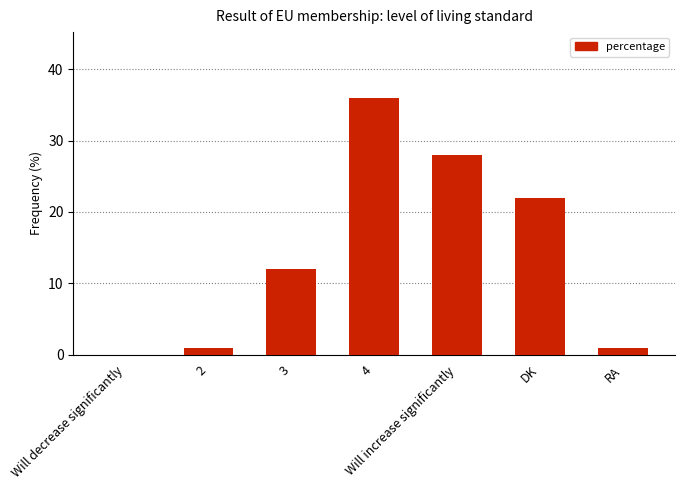

What is the change in value from 3 to 4?

+24